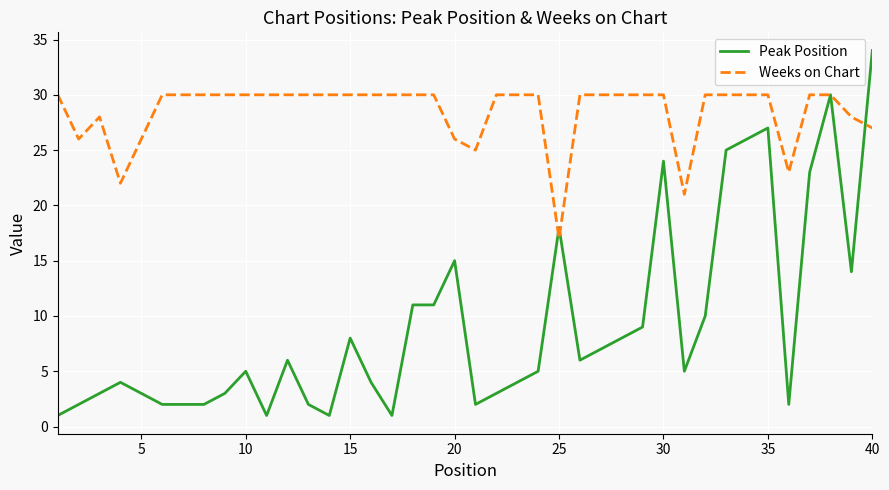

Which series has the largest total across all categories?

Weeks on Chart